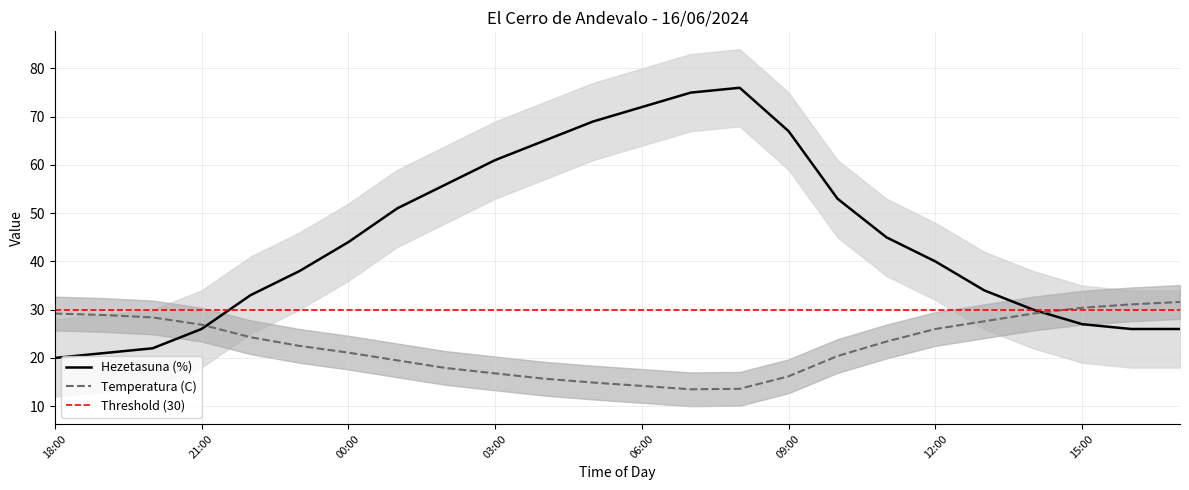

At which category does Hezetasuna (%) reach its first local peak?

08:00